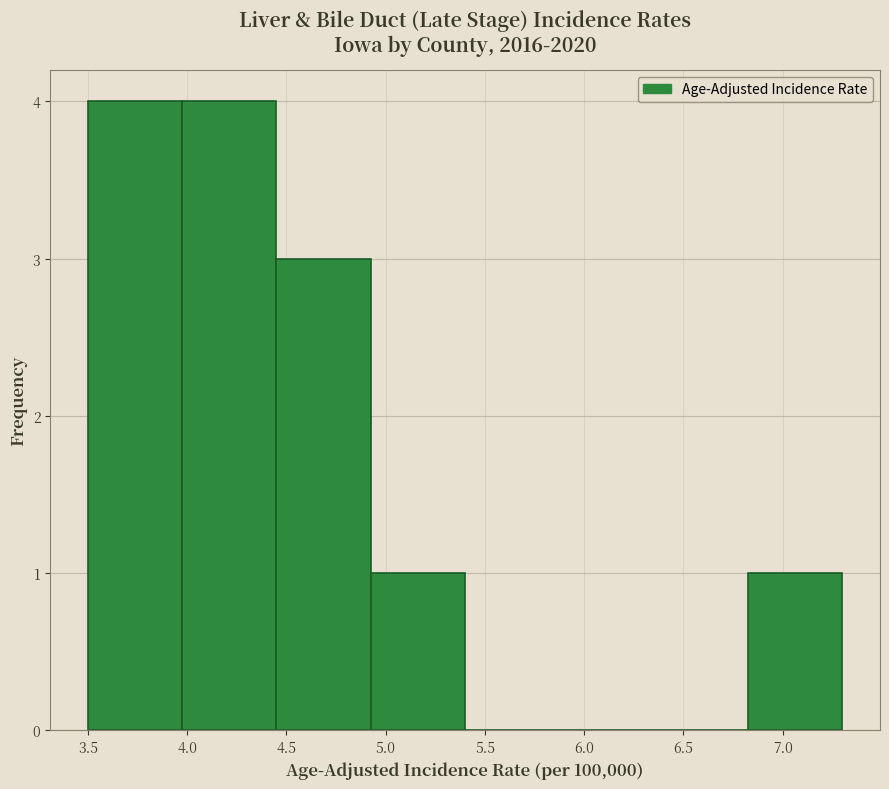

How tall is the bar that spans 4.925 to 5.400 on the x-axis? Neither the bar edges nor the heights are printed on the chart, so give them approximately, as read against the axes.

1